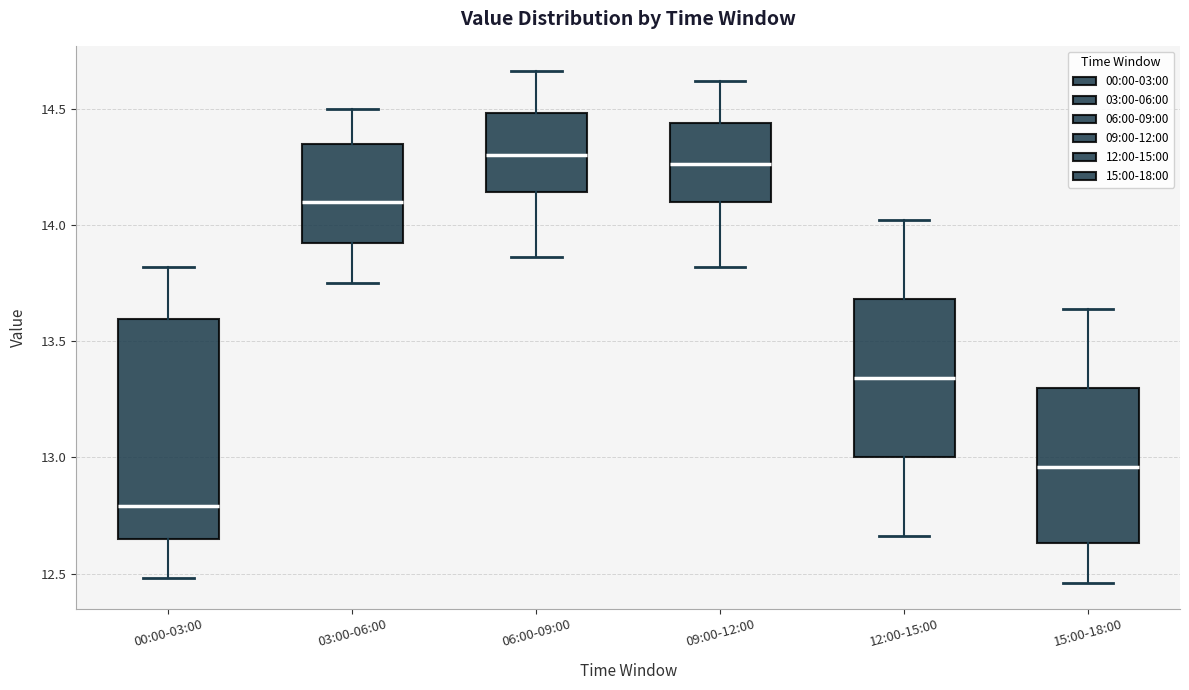

Where does the median line of the box for 15:00-18:00 sit on the y-axis? The values are not printed on the chart, so give them approximately, as read against the axis.

12.95